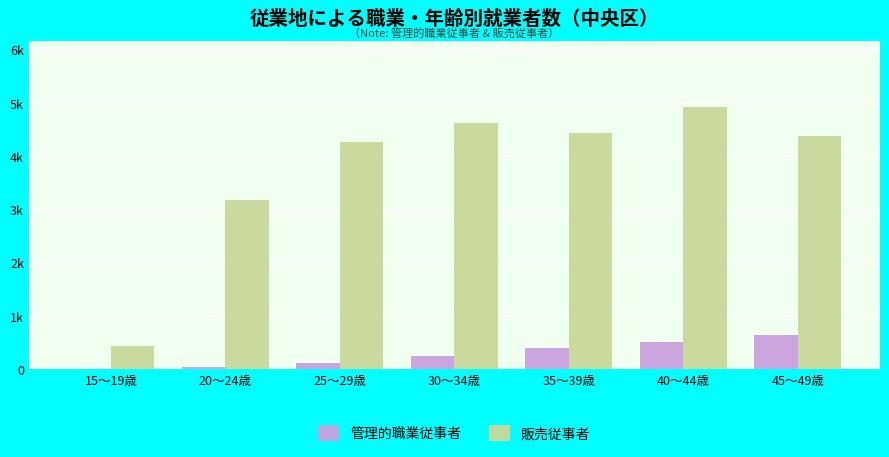

What are all the series names shown in the legend?

管理的職業従事者, 販売従事者